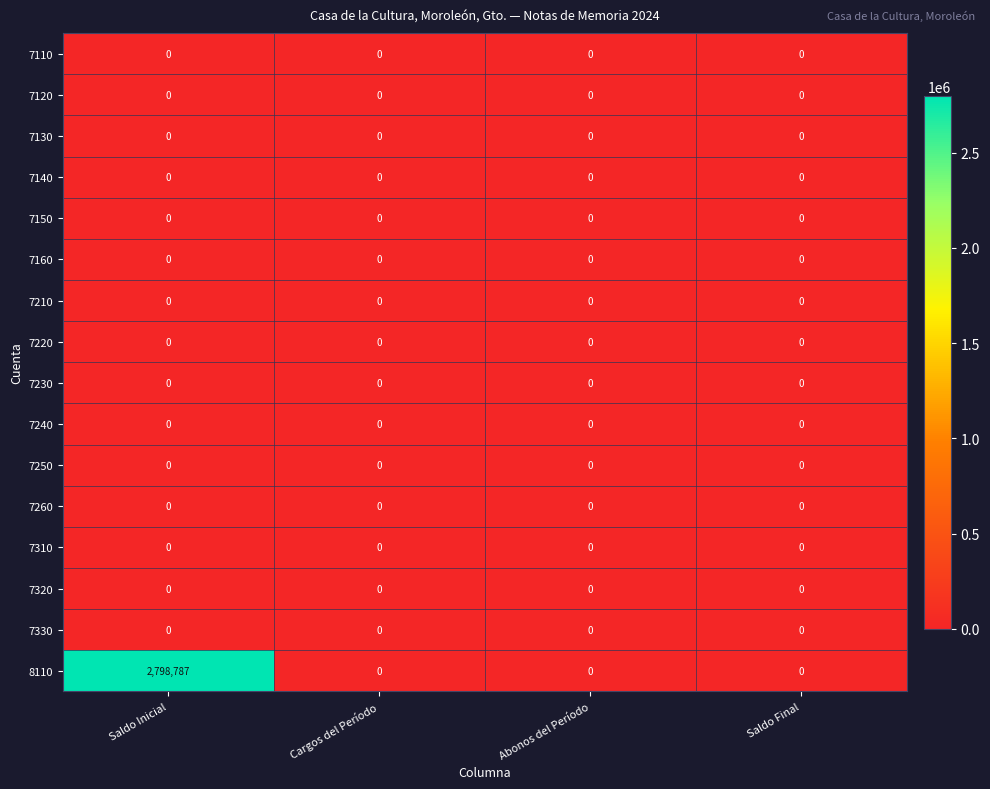

The 8110 series shows 1646305 at Abonos del Período. True or false?

False